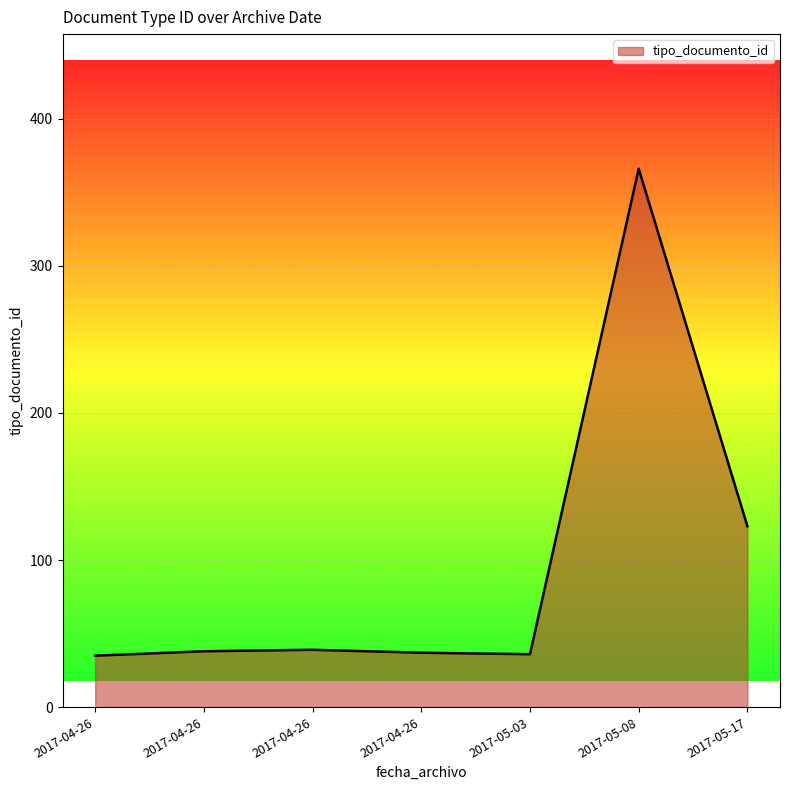

How many lines are shown in the chart?

1